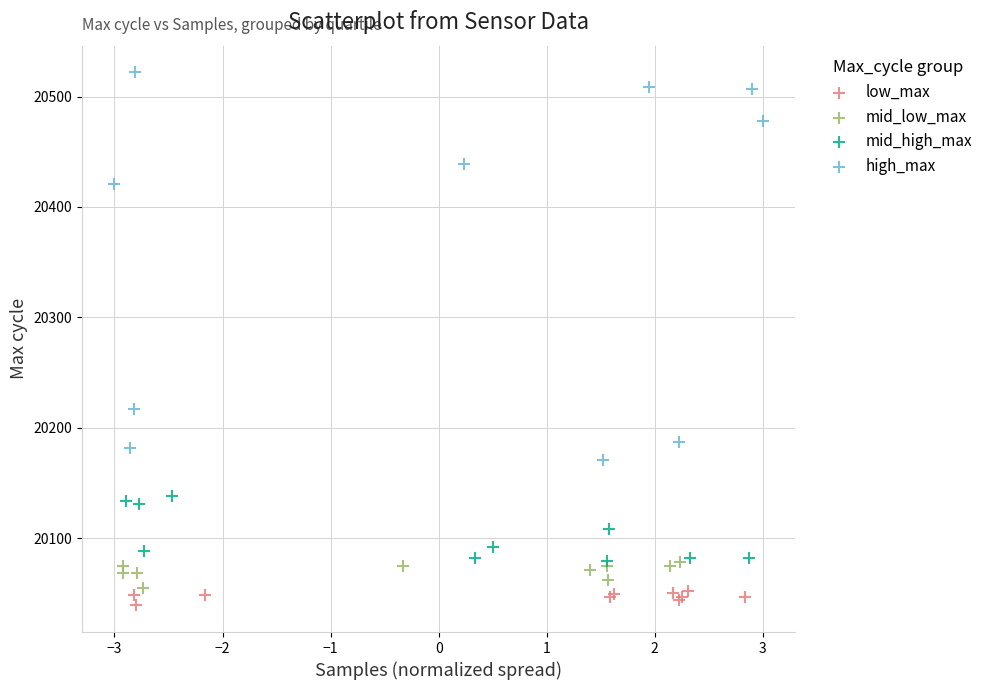

Which series contains the highest Y value?

high_max